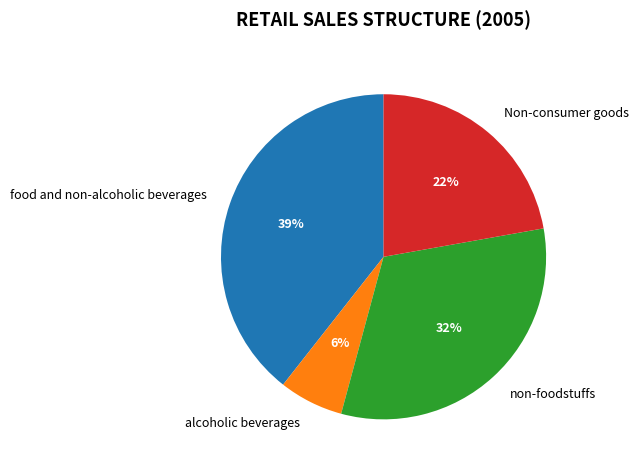

True or false: Non-consumer goods accounts for 22% of the total.

True